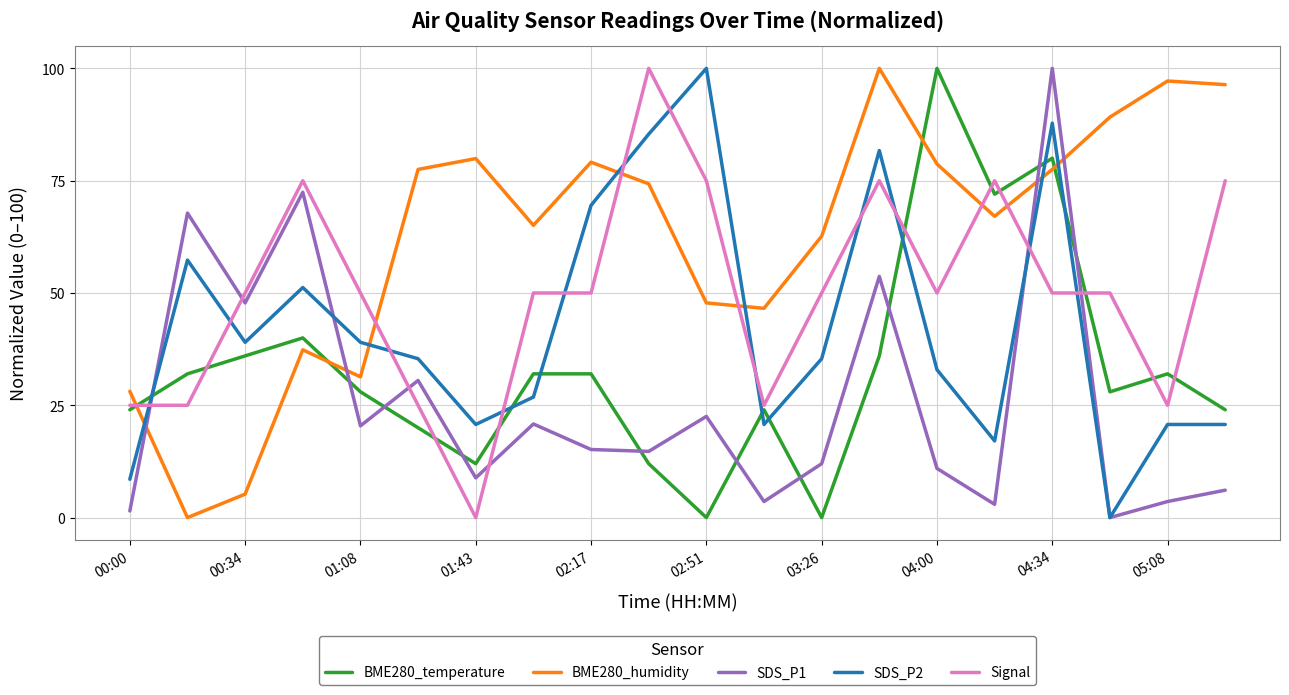

Which series has the largest total across all categories?

BME280_humidity